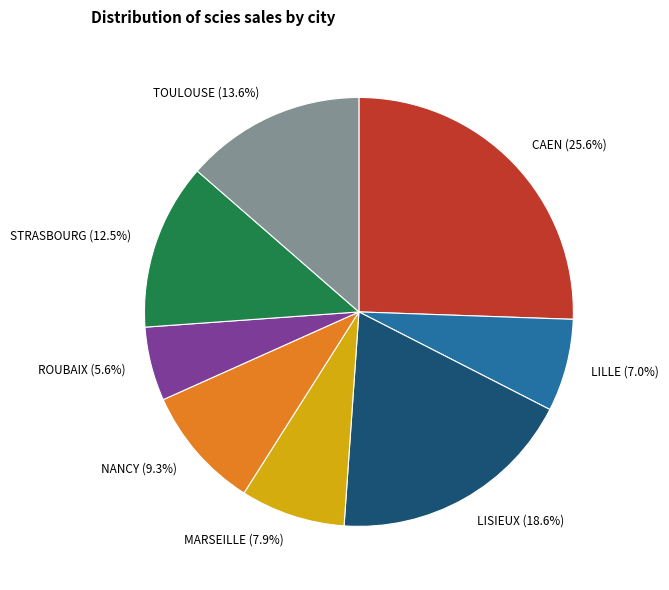

Count the number of slices in the pie.

8